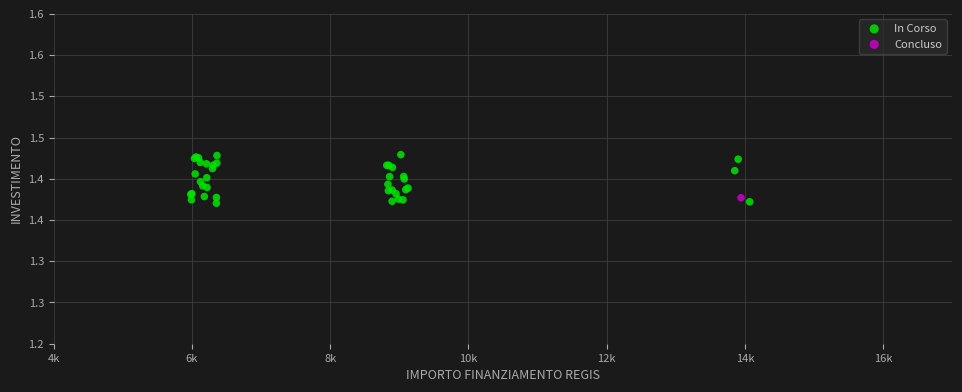

What are all the series names shown in the legend?

In Corso, Concluso